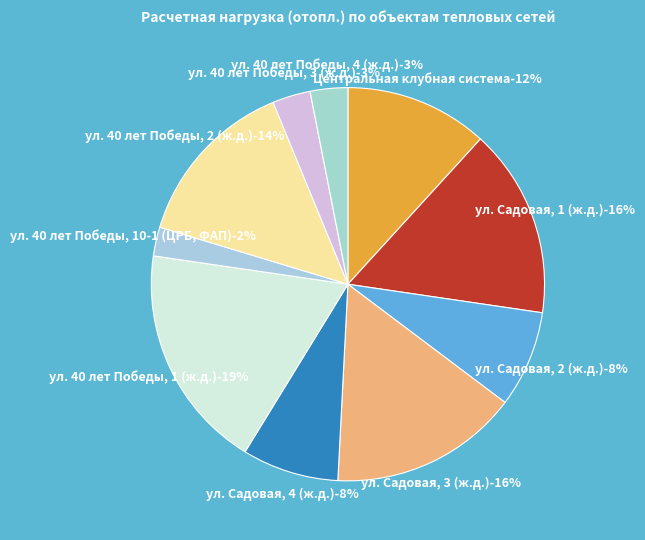

The ул. 40 лет Победы, 2 (ж.д.) slice represents 27% of the pie. True or false?

False